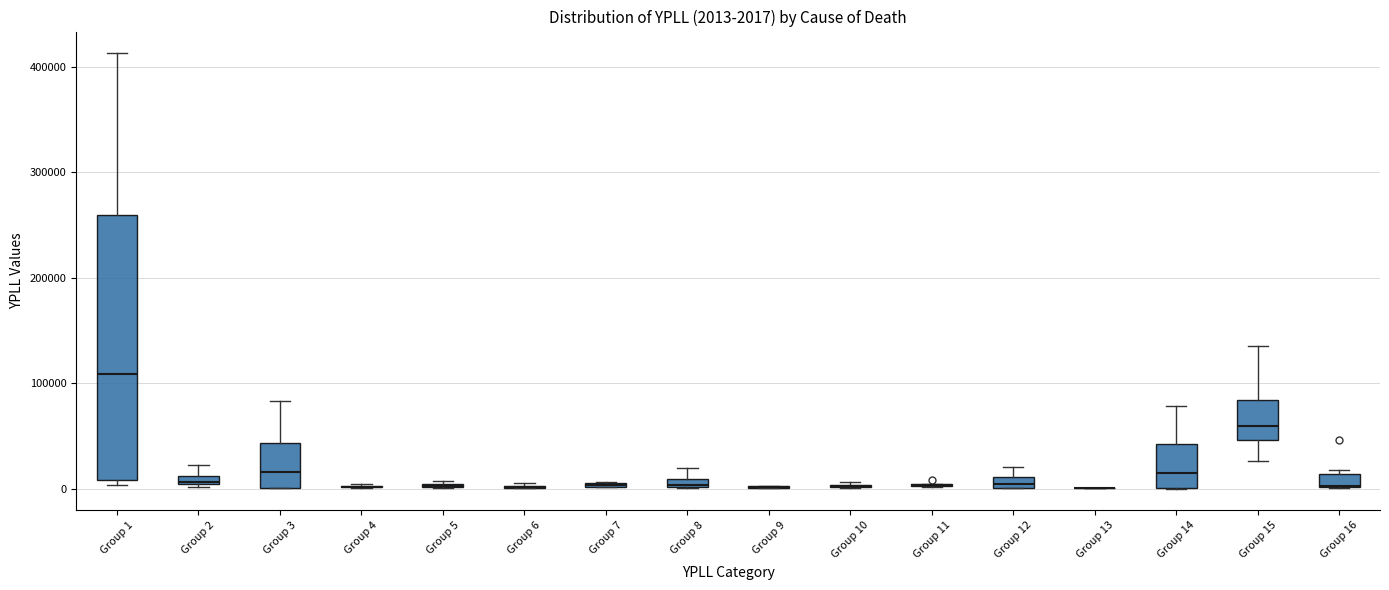

Which box is the tallest, from its lower edge to its upper edge?

Group 1